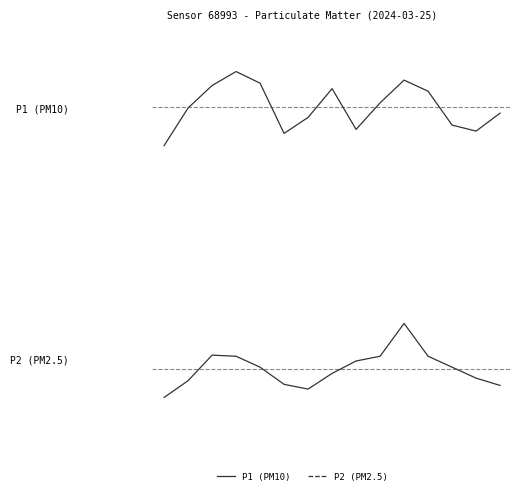

In P2, how many points are lower than both neighbors (excluding endpoints)?

1